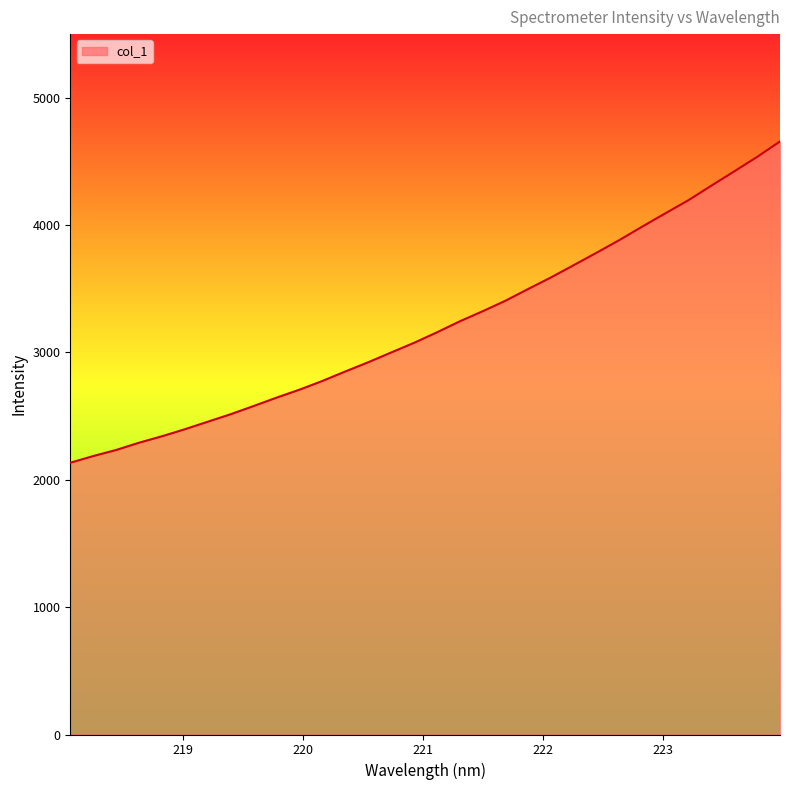

What is the difference between the maximum and minimum values?

2523.1